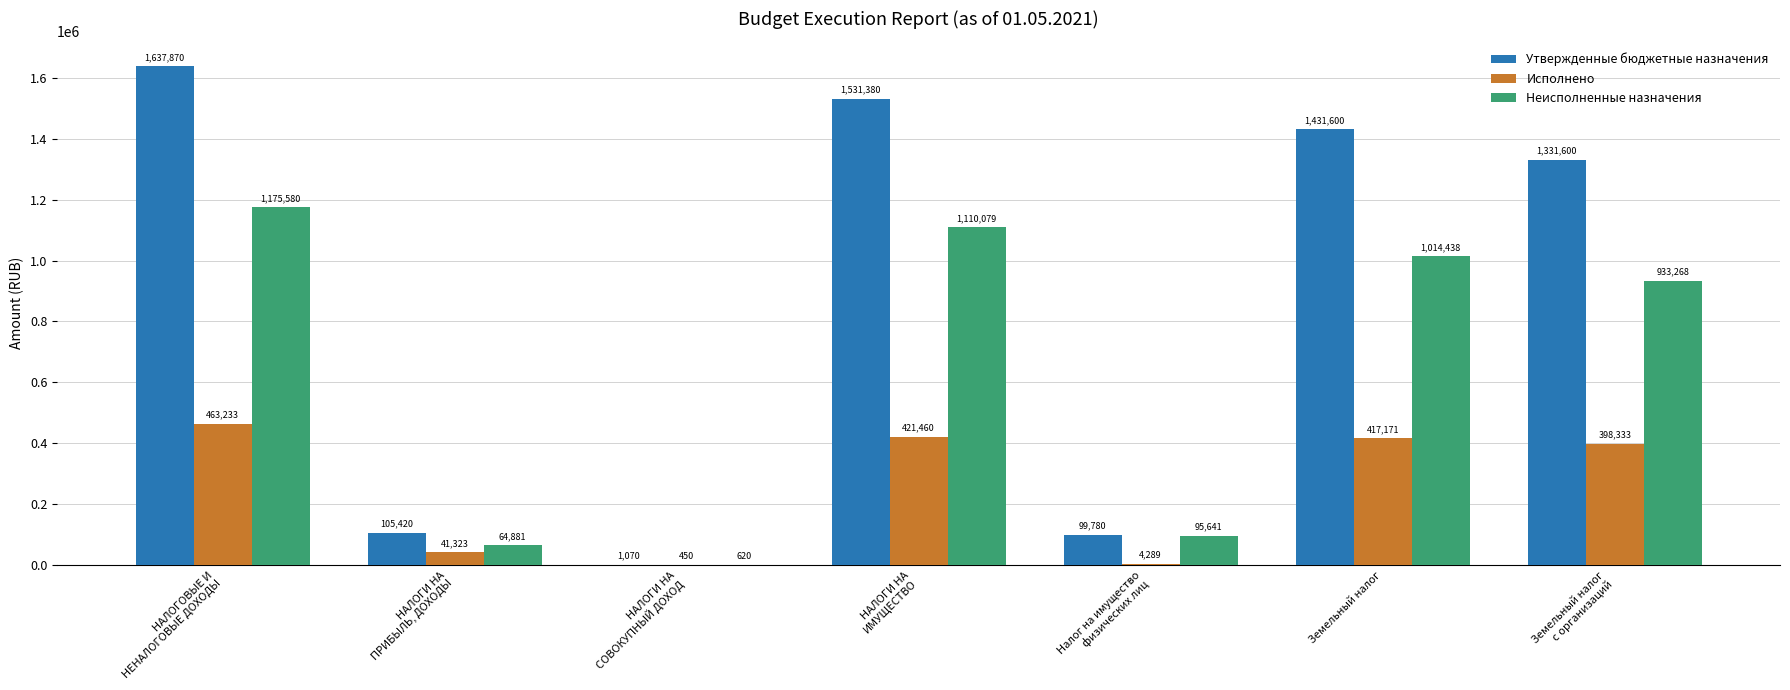

Is it true that Неисполненные назначения equals 1014438.1 at Земельный налог?

True